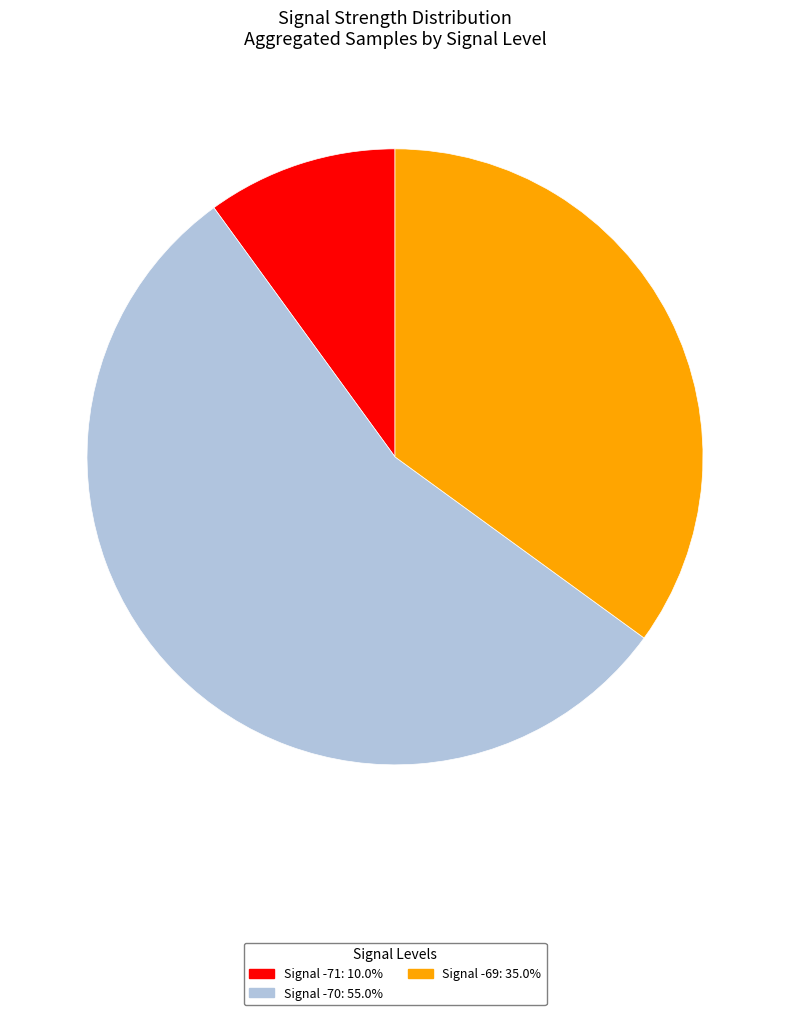

Count the number of slices in the pie.

3